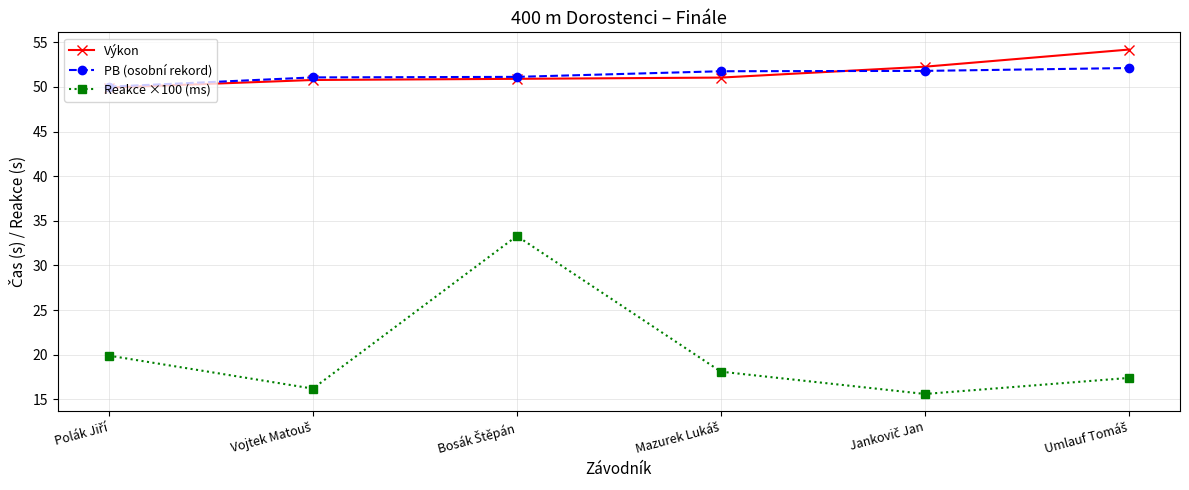

True or false: Výkon has more than 2 points higher than both neighbors.

False